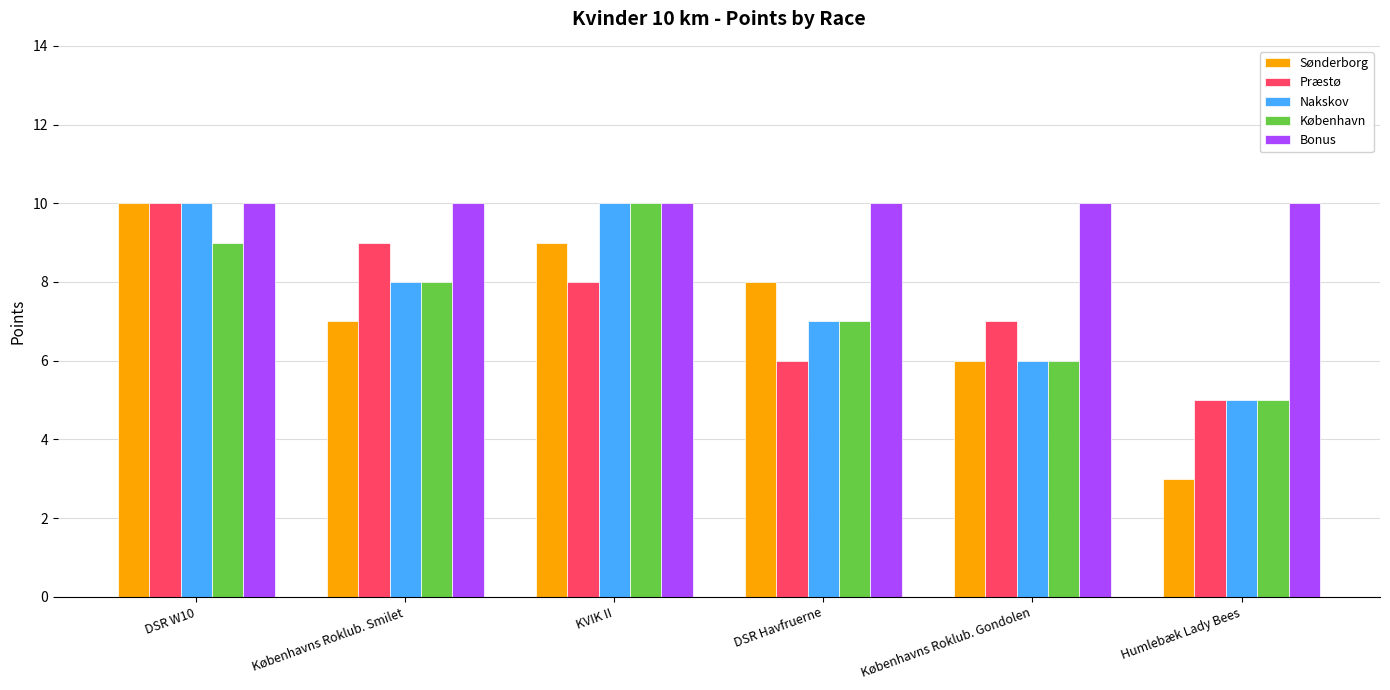

Which series has the largest total across all categories?

Bonus